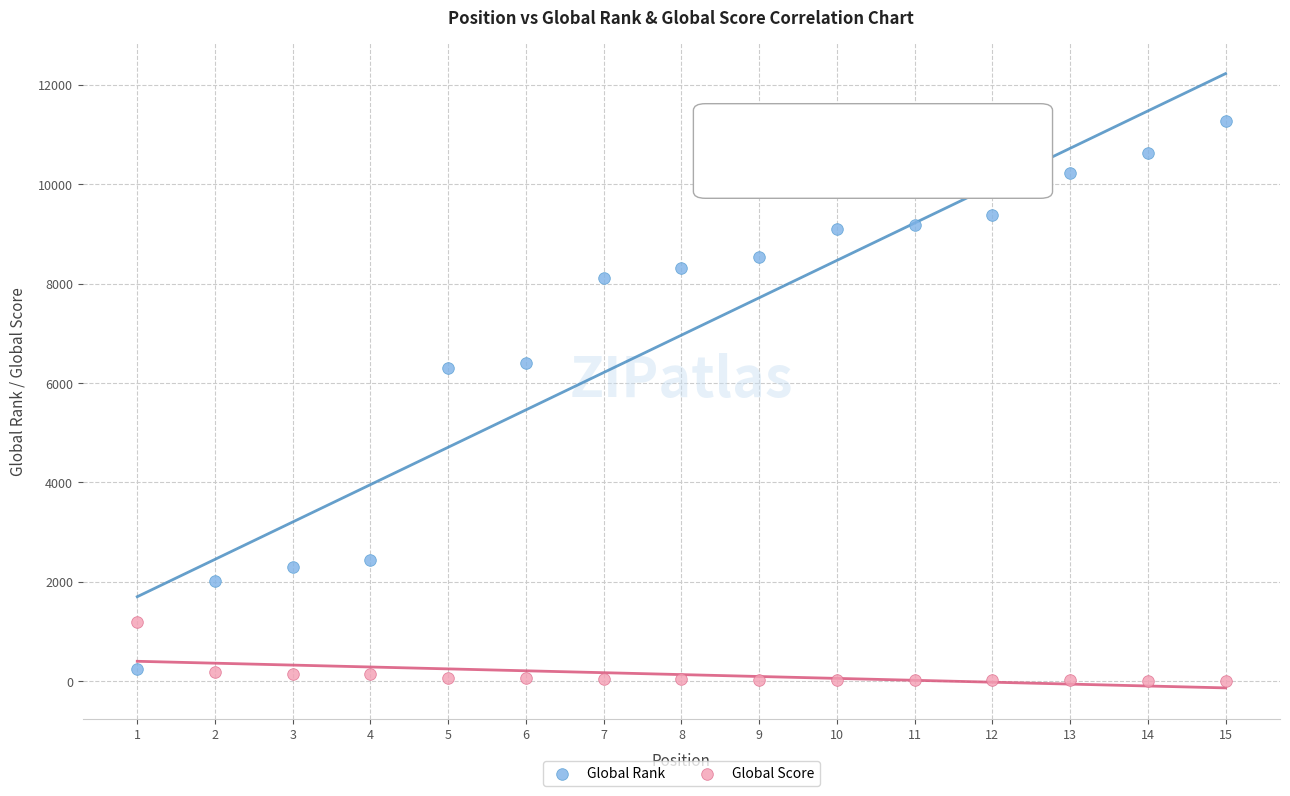

Which series reaches the minimum Y coordinate?

Global Score